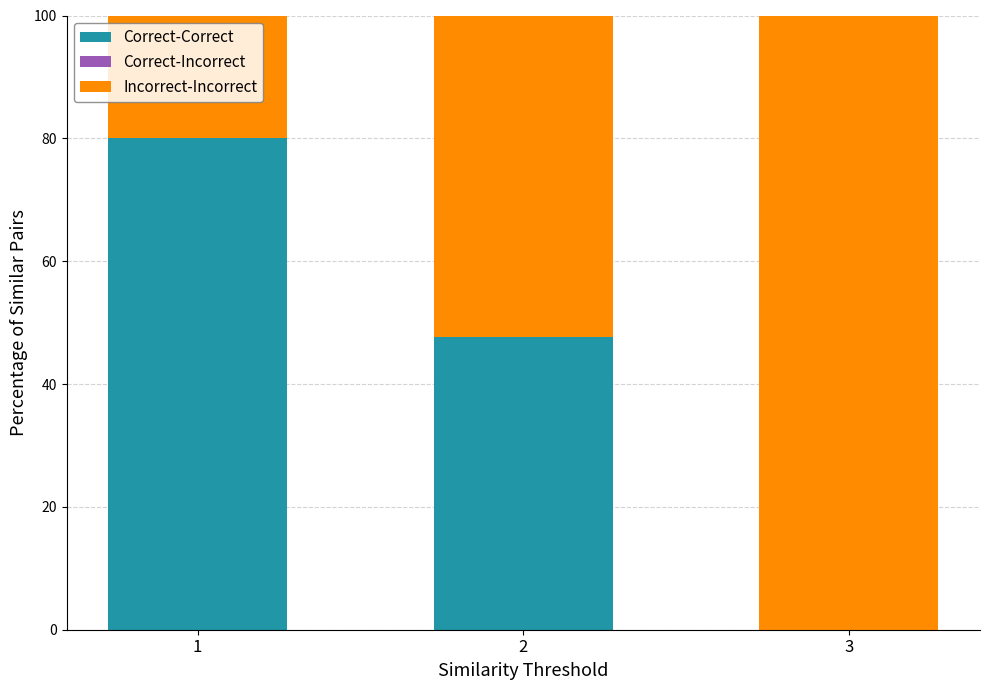

What is the total value across all series at 3?

100.0